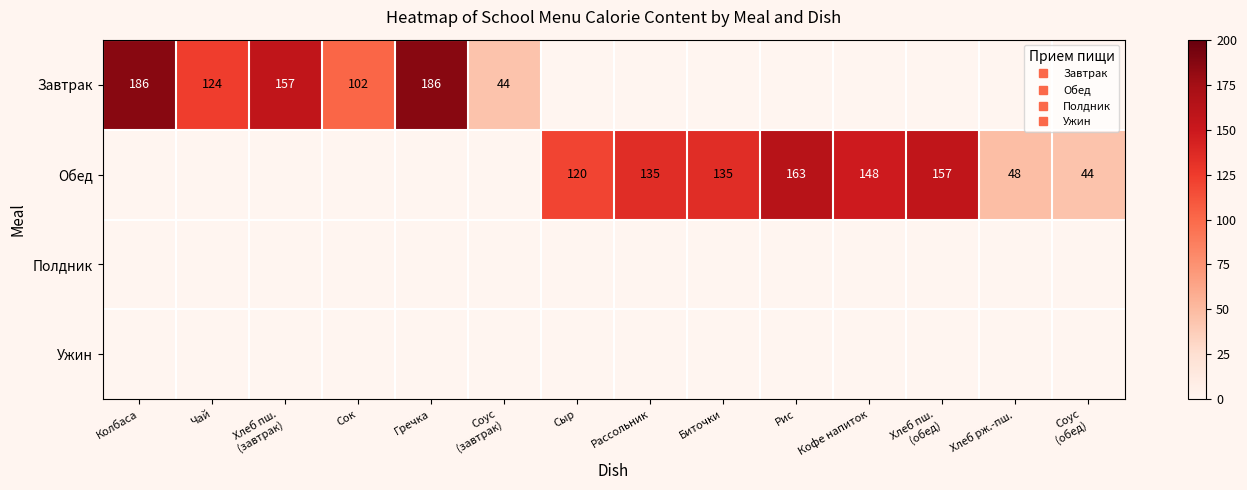

At how many categories does at least one series exceed 72?

11